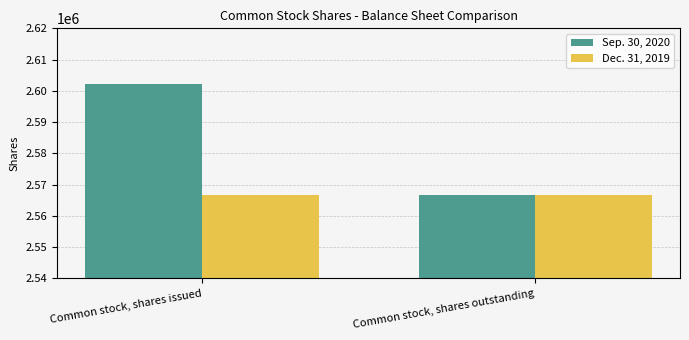

The Dec. 31, 2019 series shows 990948 at Common stock, shares outstanding. True or false?

False